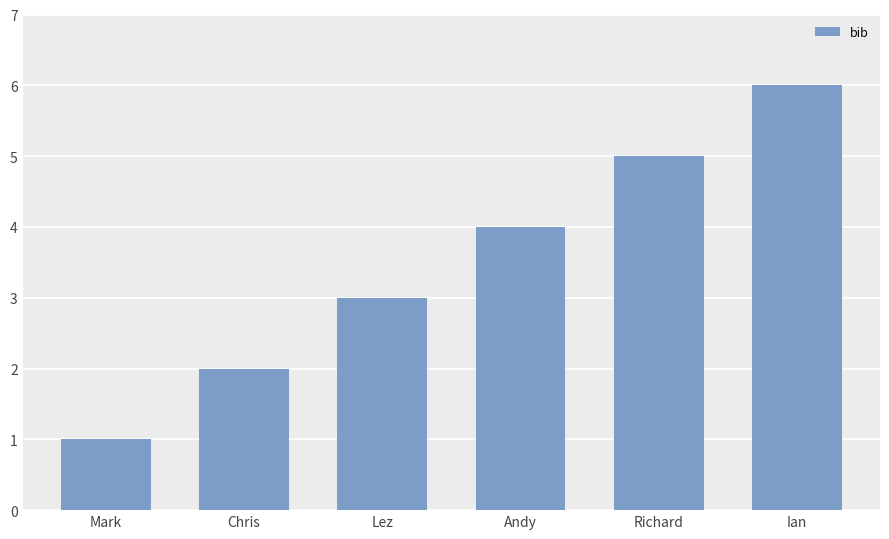

What is the change in value from Mark to Ian?

+5